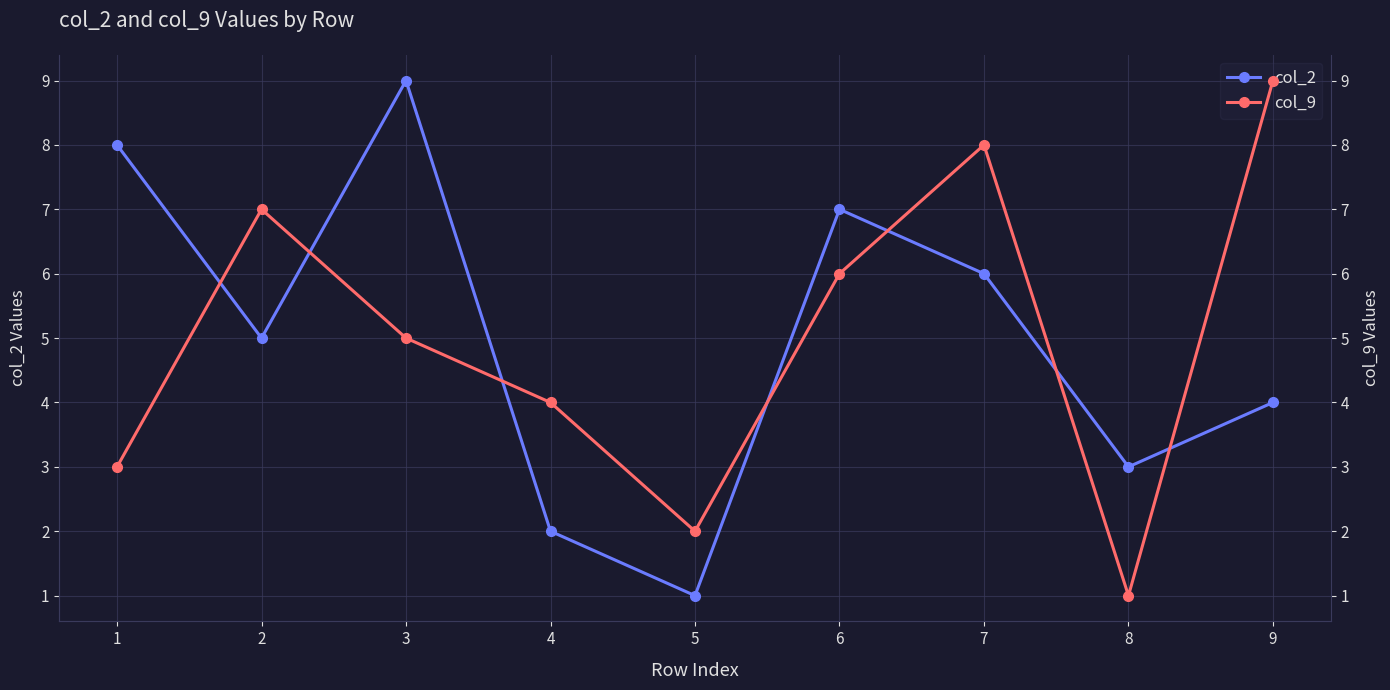

Where does the col_2 series first go above 5?

1